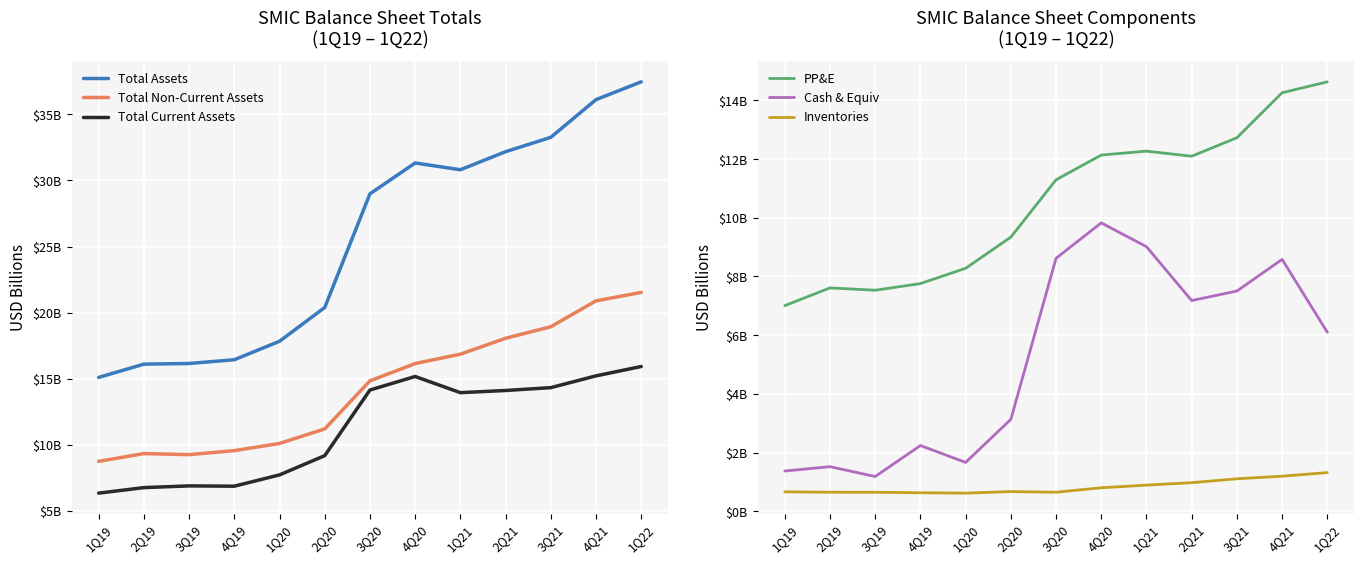

List the labels in order of Inventories value, smallest first.

1Q20, 4Q19, 3Q19, 2Q19, 3Q20, 1Q19, 2Q20, 4Q20, 1Q21, 2Q21, 3Q21, 4Q21, 1Q22